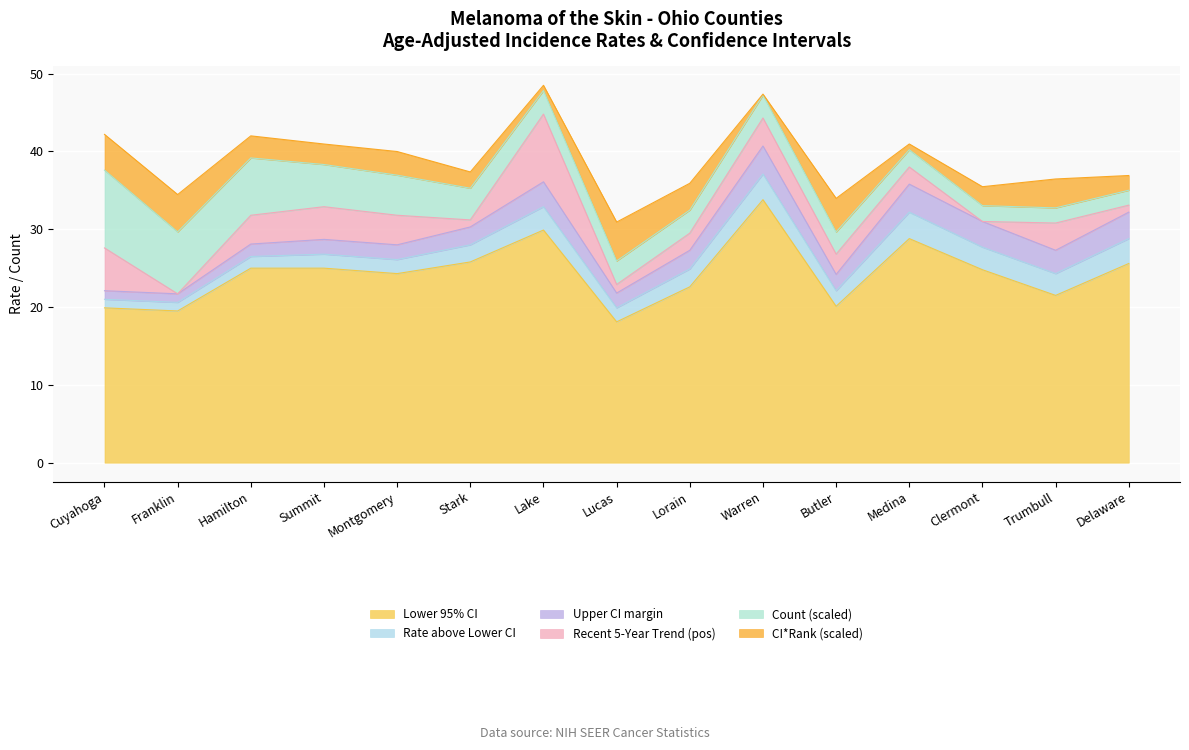

Where is the first local minimum for Age-Adjusted Rate?

Franklin